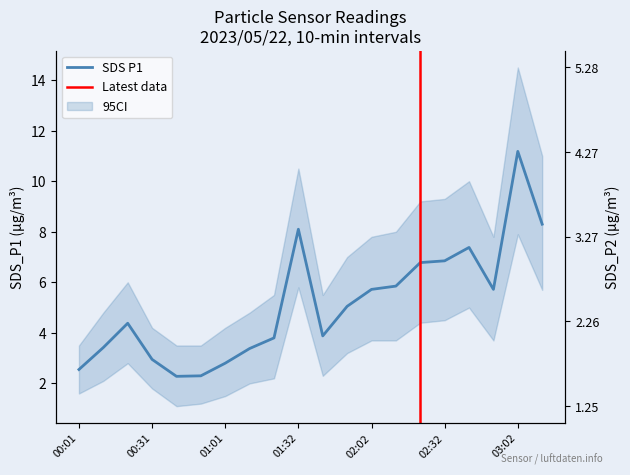

What is the approximate value of SDS_P1 at 02:02?

5.7